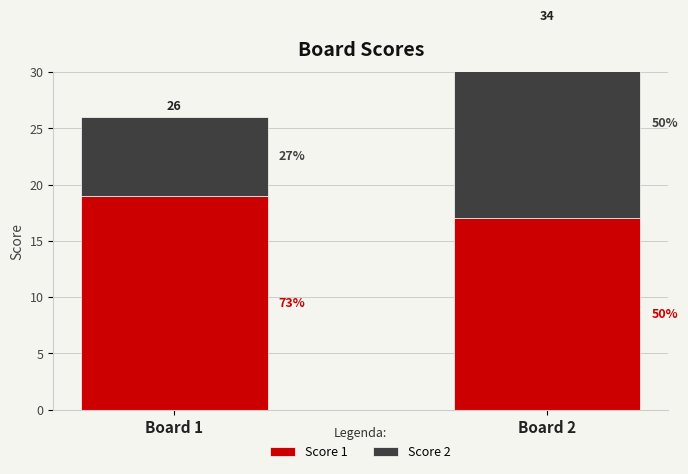

What is the average value of the Score 1 series?

18